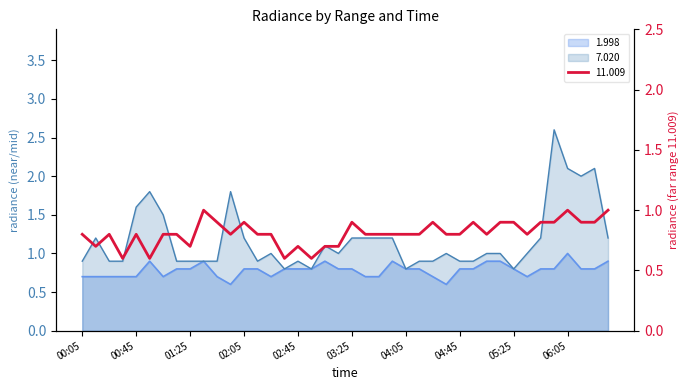

True or false: 7.020 and 1.998 intersect in this chart.

False